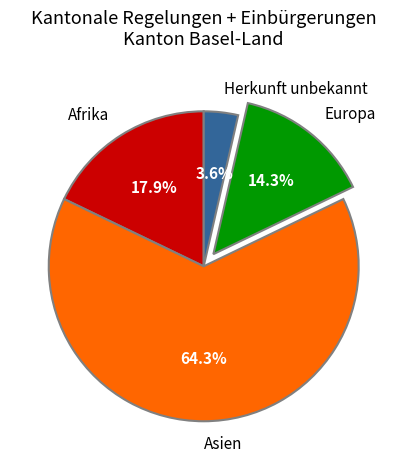

Rank the categories by value from lowest to highest.

Herkunft unbekannt, Europa, Afrika, Asien